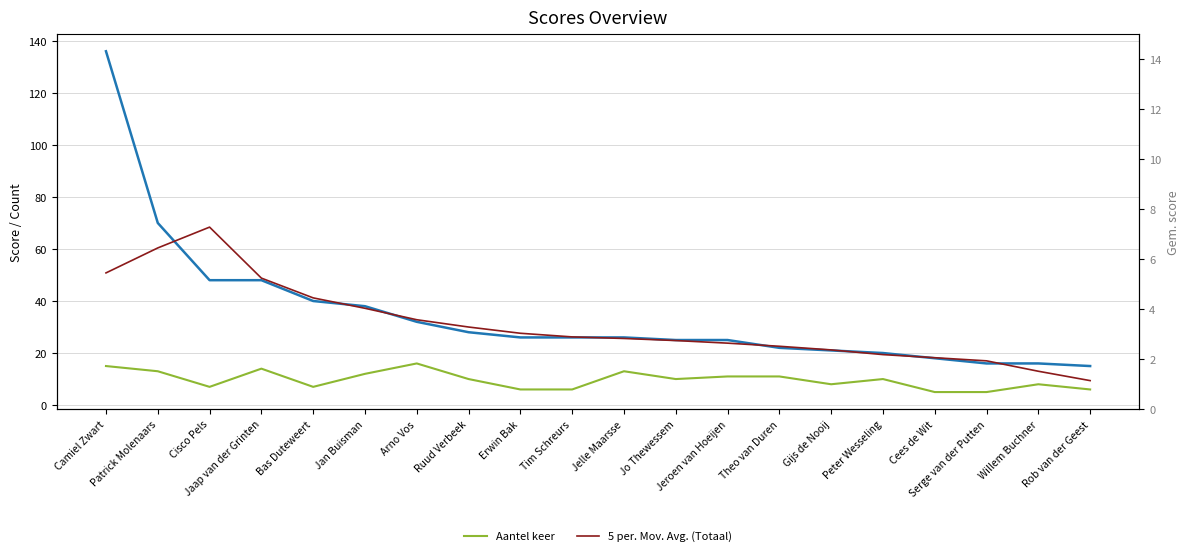

Reading right to left, transcribe all the data shown in this chart.

Totaal: 15.0	16.0	16.0	18.0	20.0	21.0	22.0	25.0	25.0	26.0	26.0	26.0	28.0	32.0	38.0	40.0	48.0	48.0	70.0	136.0
Aantel keer: 6.0	8.0	5.0	5.0	10.0	8.0	11.0	11.0	10.0	13.0	6.0	6.0	10.0	16.0	12.0	7.0	14.0	7.0	13.0	15.0
5 per. Mov. Avg. (Totaal): 9.4	13.0	17.0	18.2	19.4	21.2	22.6	23.8	24.8	25.6	26.2	27.6	30.0	32.8	37.2	41.2	48.8	68.4	60.4	50.8